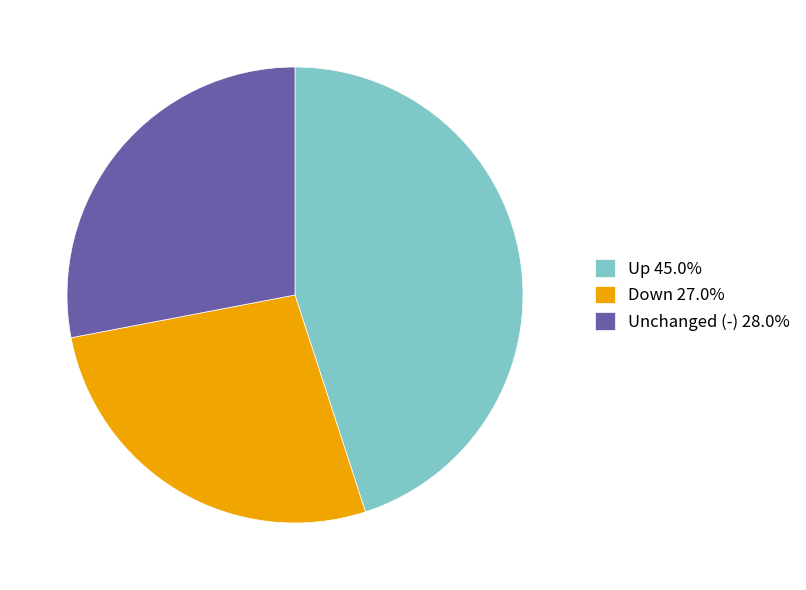

Does any single category account for the majority?

No